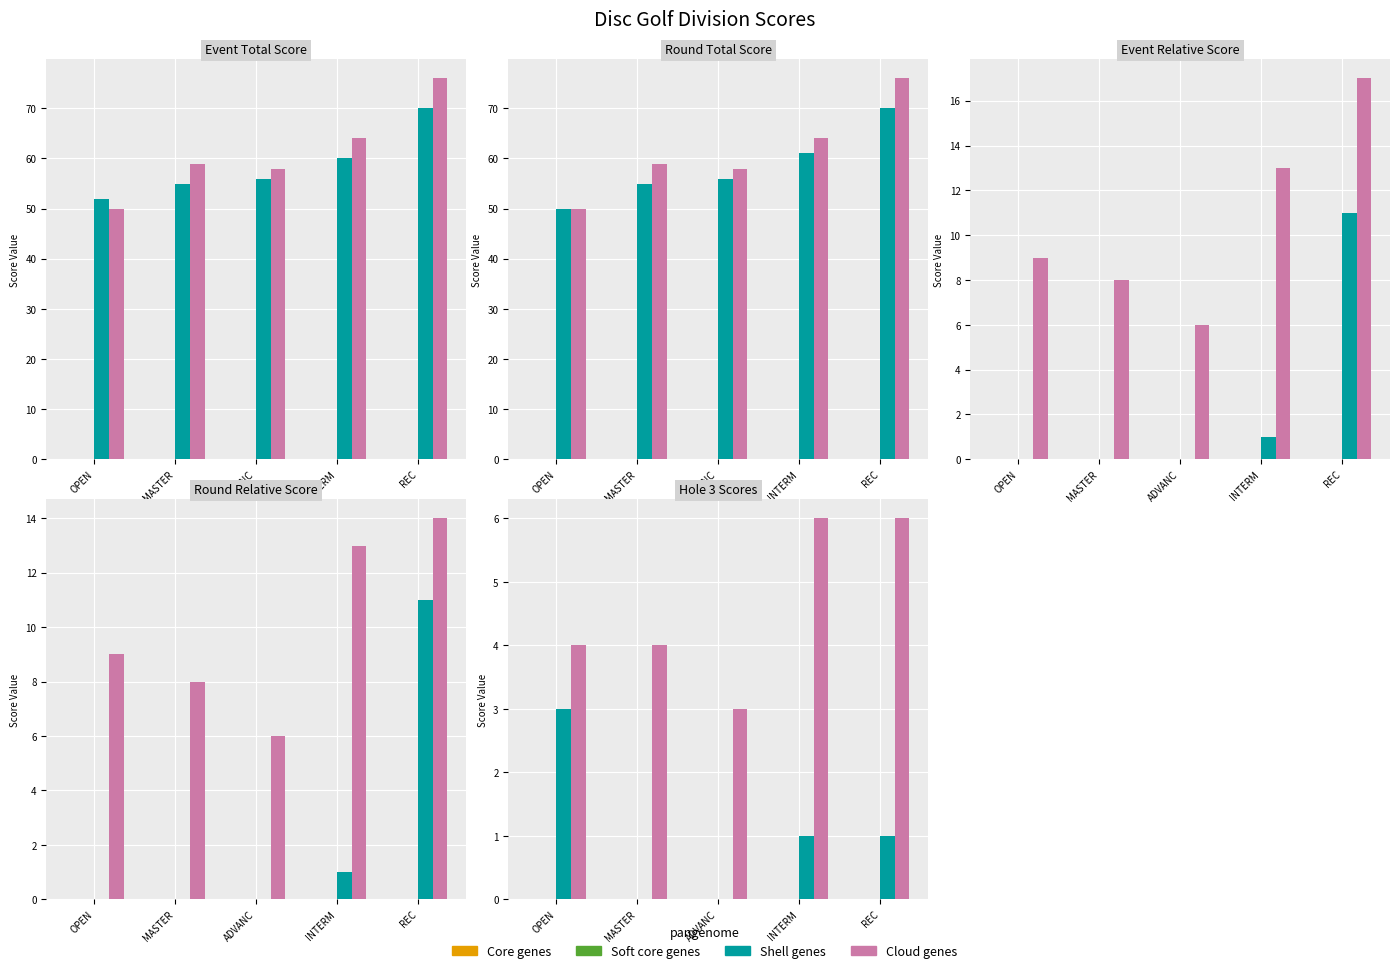

What is the label of the 5th bar from the left?

REC